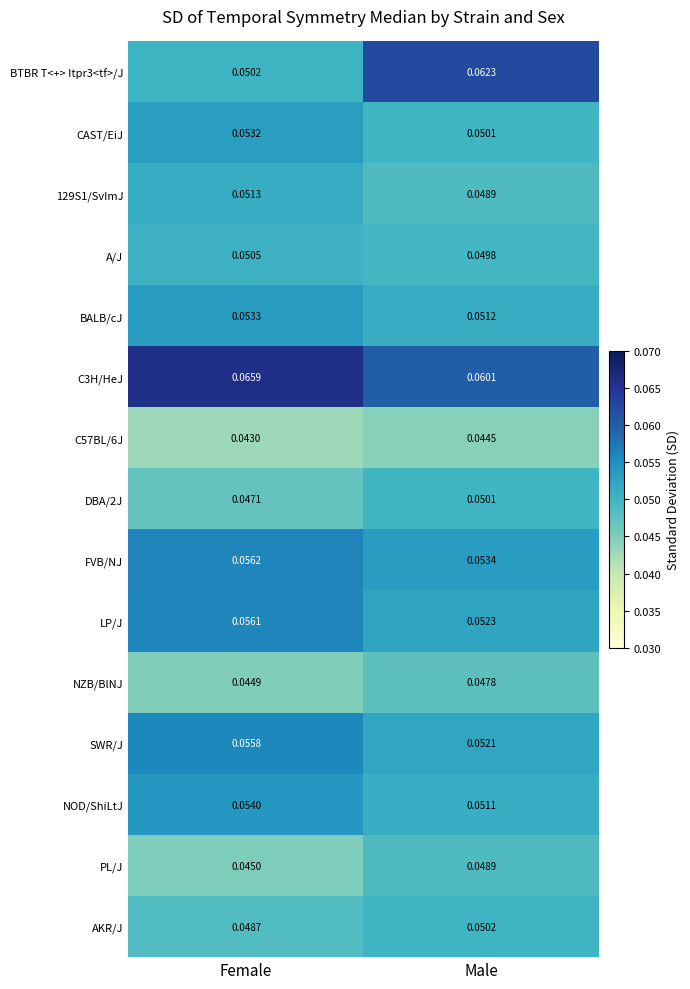

At which category does the chart reach its peak across all series?

Female